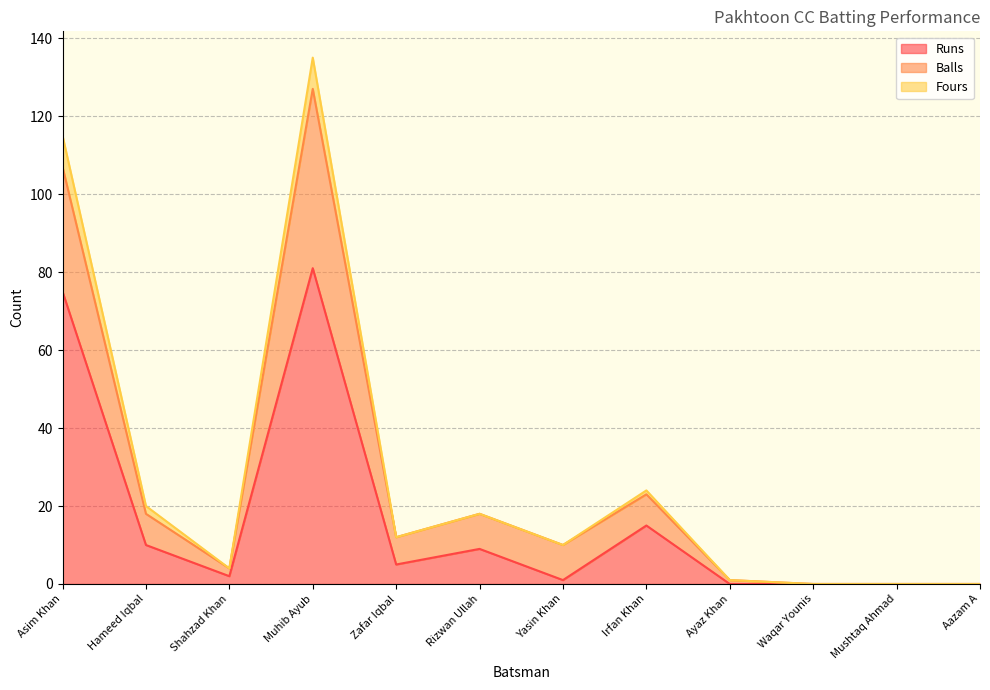

What is the average value of the Runs series?

16